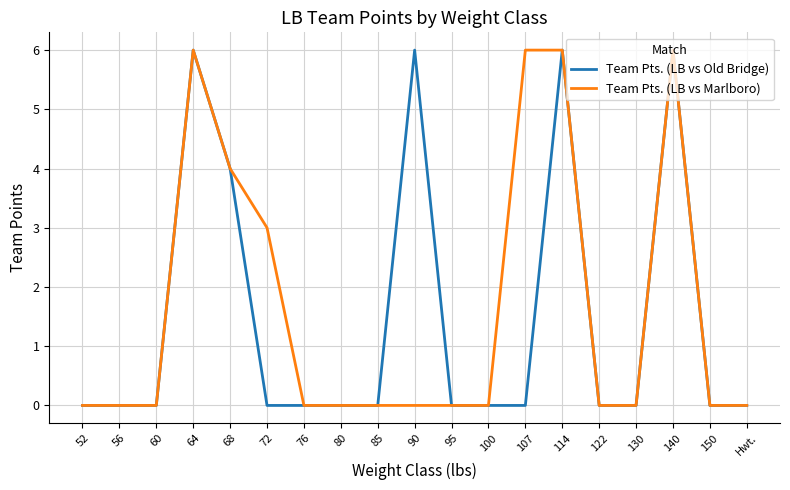

Is it true that Team Pts. (LB vs Marlboro) equals 4 at 85?

False